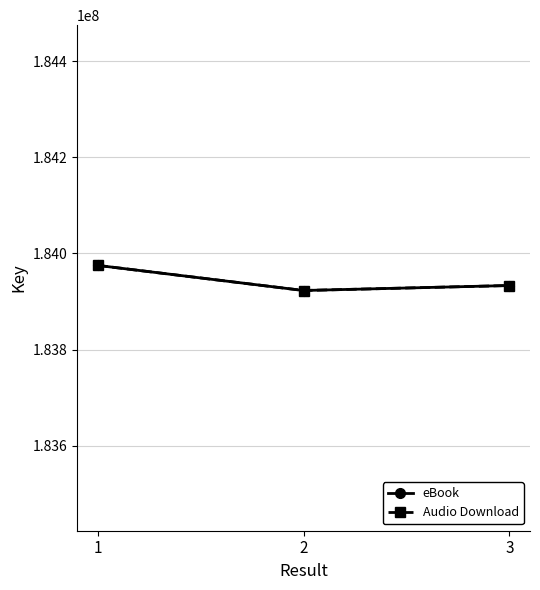

Does the chart have visible grid lines?

Yes